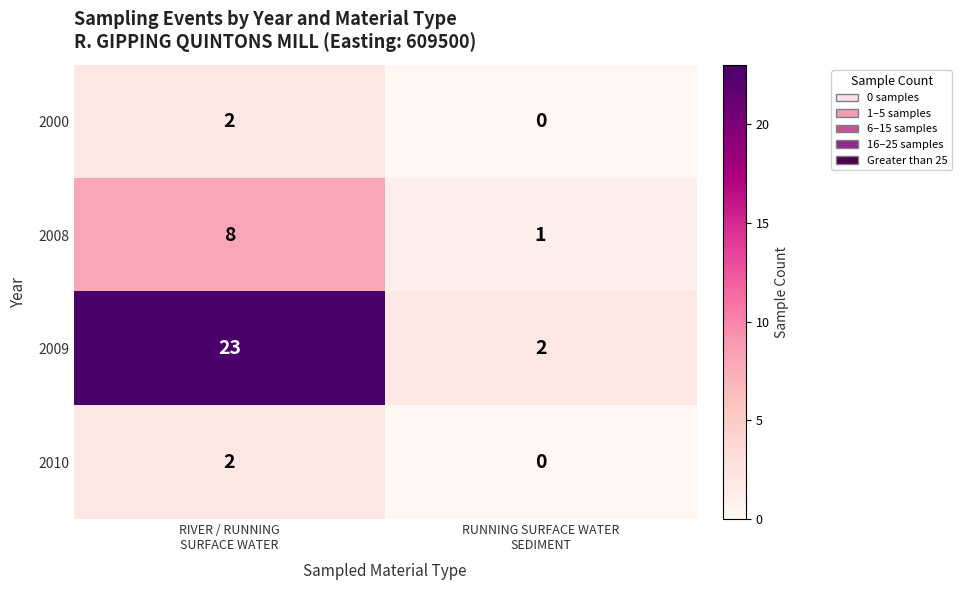

What is the greatest value displayed?

23